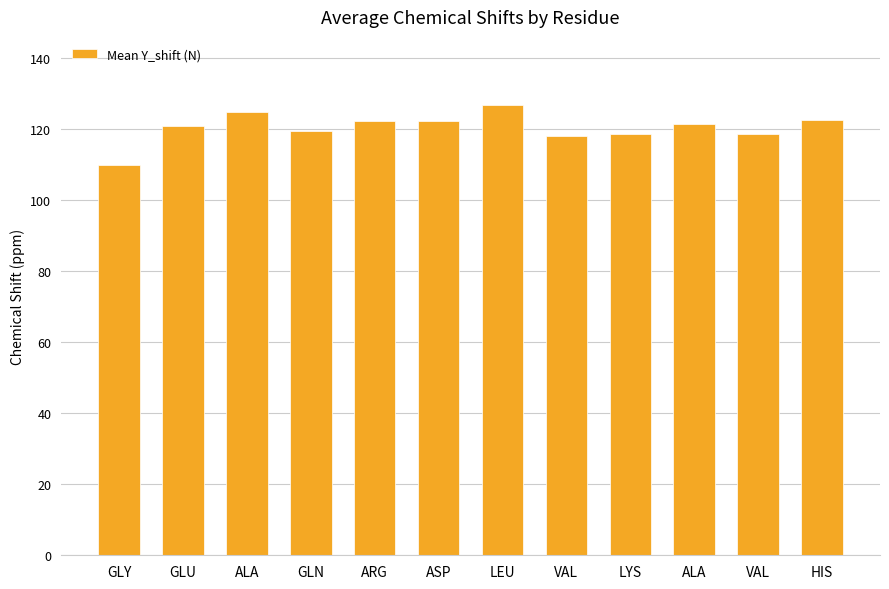

How many data points does each series have?

12